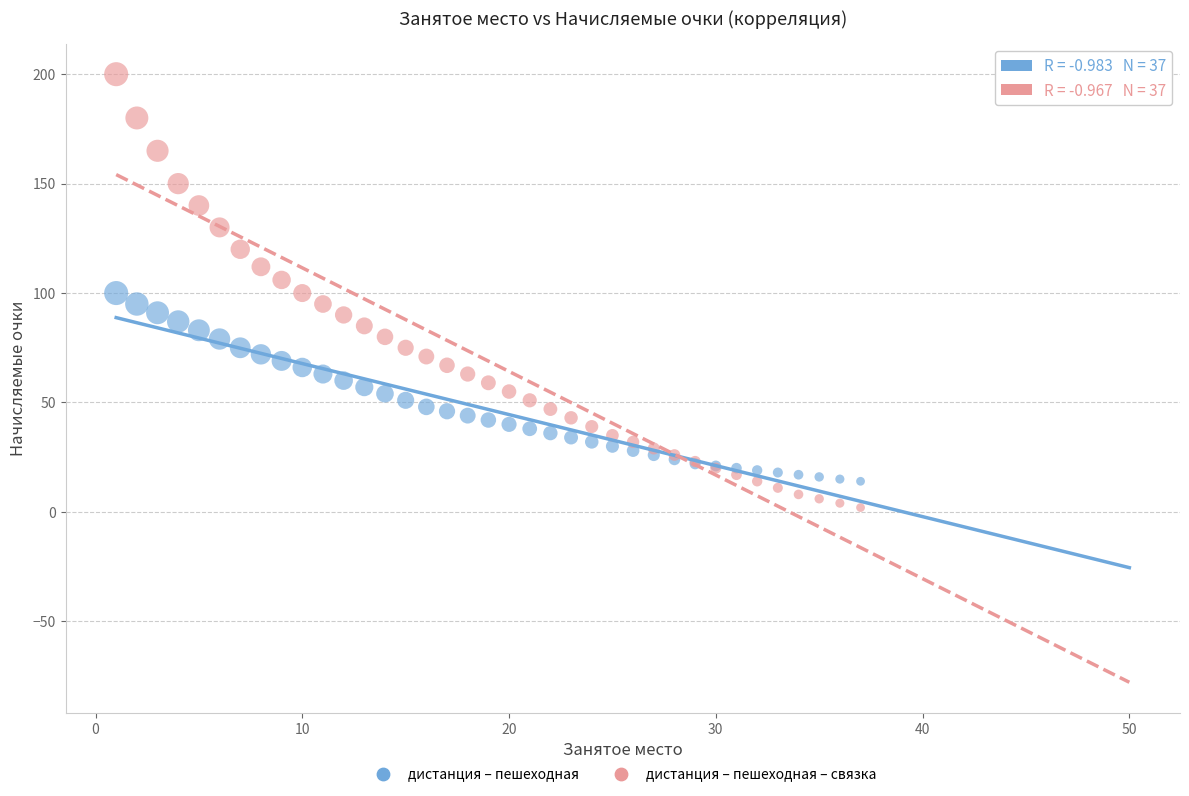

Which series contains the highest Y value?

дистанция – пешеходная – связка